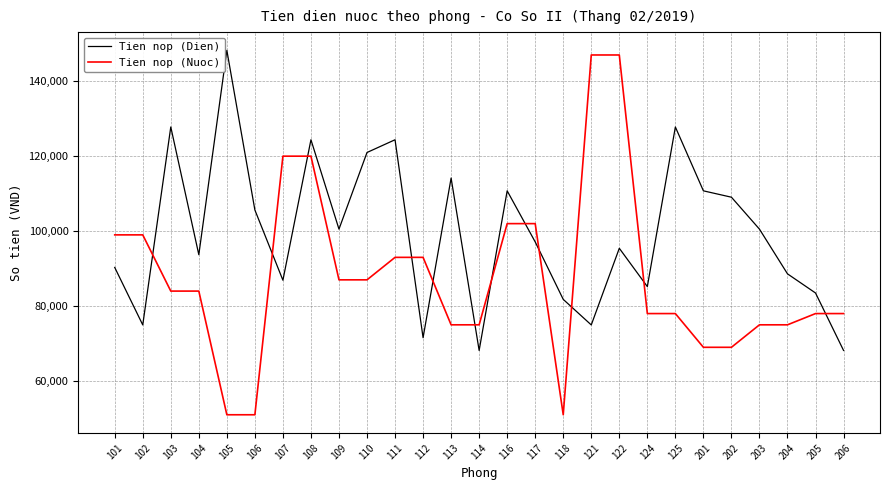

List the series in order of their overall mean, lowest first.

Tien nop (Nuoc), Tien nop (Dien)